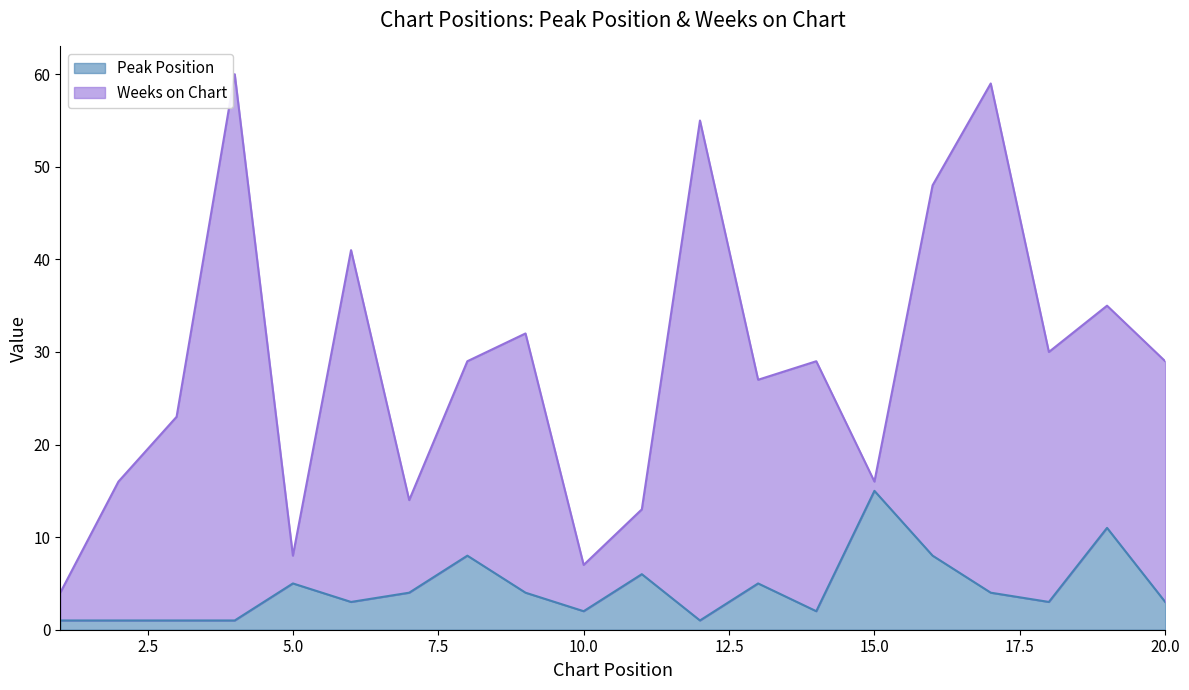

What is the sum of all values?

88